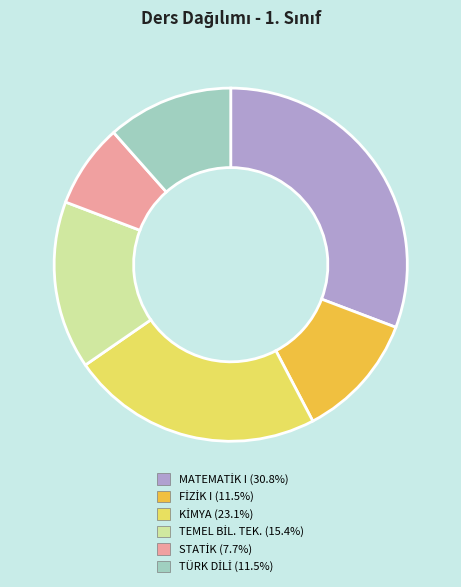

Does any single category account for the majority?

No